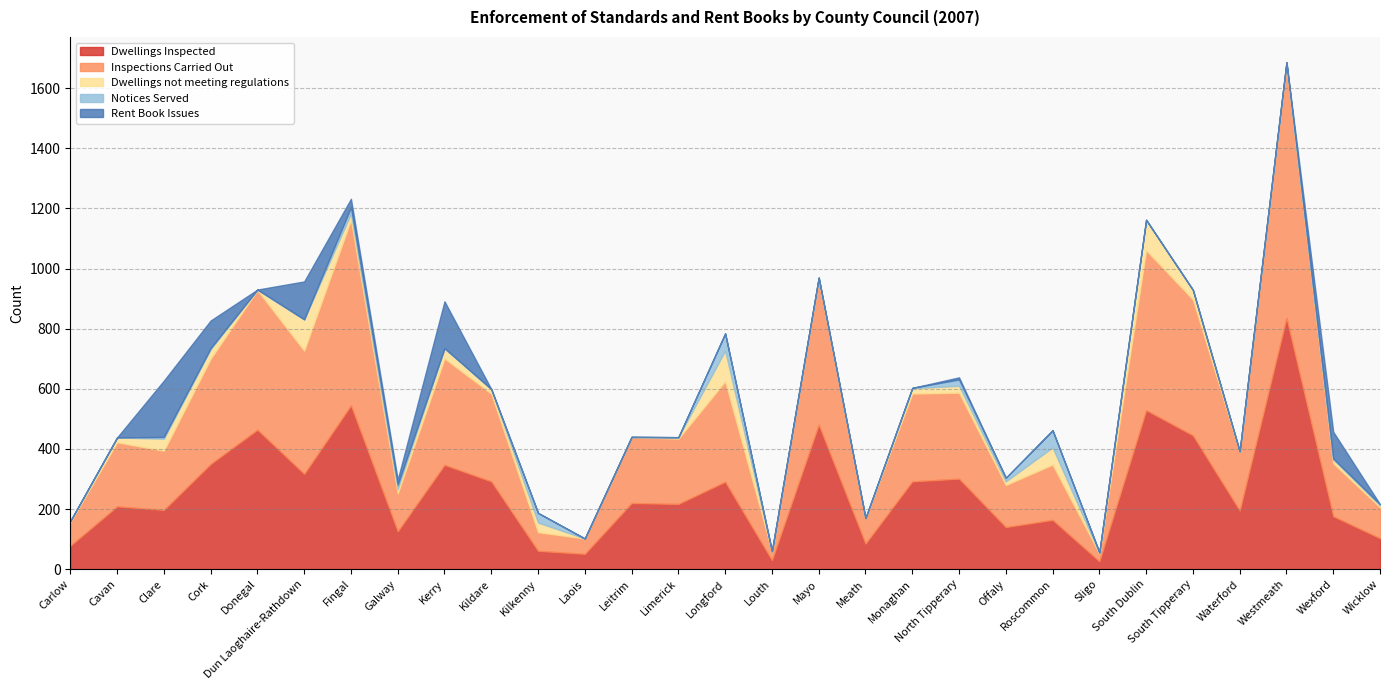

How many positive values does the Notices Served series have?

15